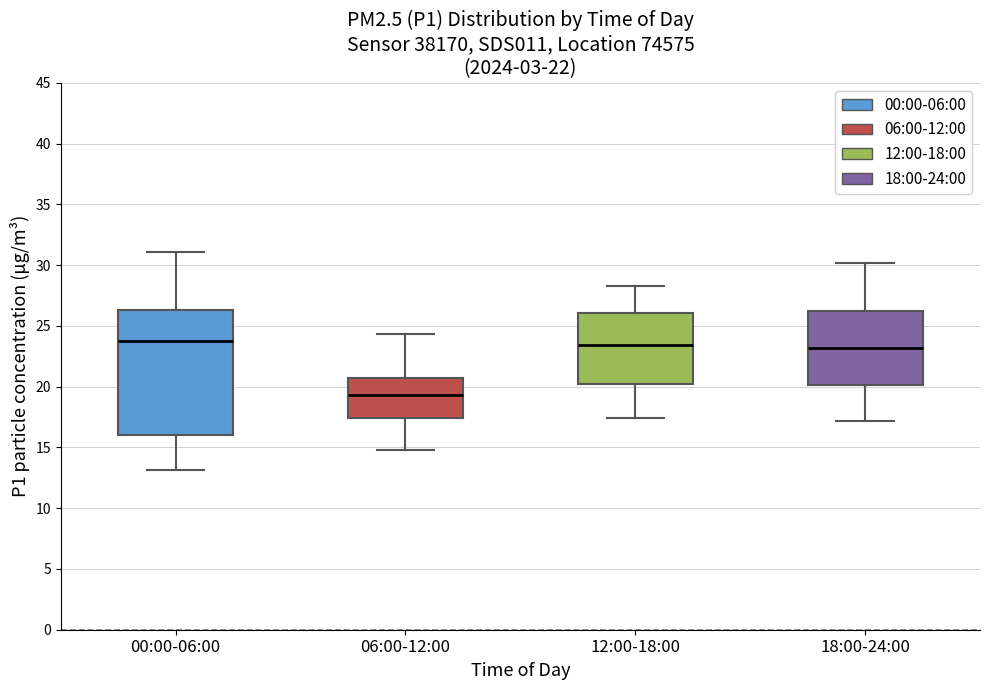

Reading left to right, read every box against the y-axis: the position of its median line, the range the box covers, and the ends of its whiskers. The values are not printed on the chart, so give them approximately, as read against the axis.

00:00-06:00: median 24.0, box 16.0 to 26.5, whiskers 13.0 to 31.0
06:00-12:00: median 19.5, box 17.5 to 20.5, whiskers 15.0 to 24.5
12:00-18:00: median 23.5, box 20.0 to 26.0, whiskers 17.5 to 28.5
18:00-24:00: median 23.0, box 20.0 to 26.5, whiskers 17.0 to 30.0